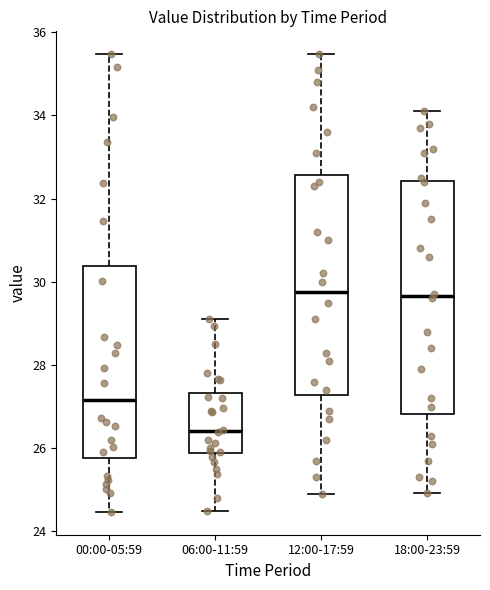

Reading left to right, transcribe this box plot: for each box, give where its median line is, the range the box spans, and where its two whiskers end, as read against the y-axis. The values are not printed on the chart, so give them approximately, as read against the axis.

00:00-05:59: median 27.2, box 25.8 to 30.4, whiskers 24.4 to 35.4
06:00-11:59: median 26.4, box 25.8 to 27.4, whiskers 24.6 to 29.2
12:00-17:59: median 29.8, box 27.2 to 32.6, whiskers 25.0 to 35.4
18:00-23:59: median 29.6, box 26.8 to 32.4, whiskers 25.0 to 34.2